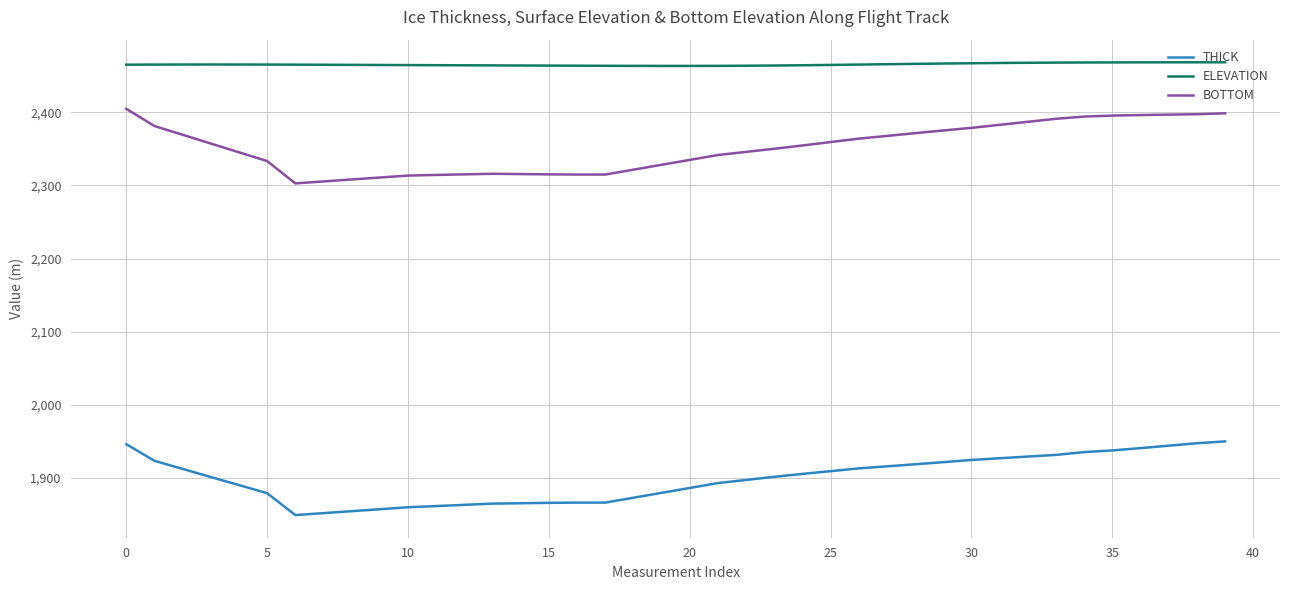

What are all the series names shown in the legend?

THICK, ELEVATION, BOTTOM